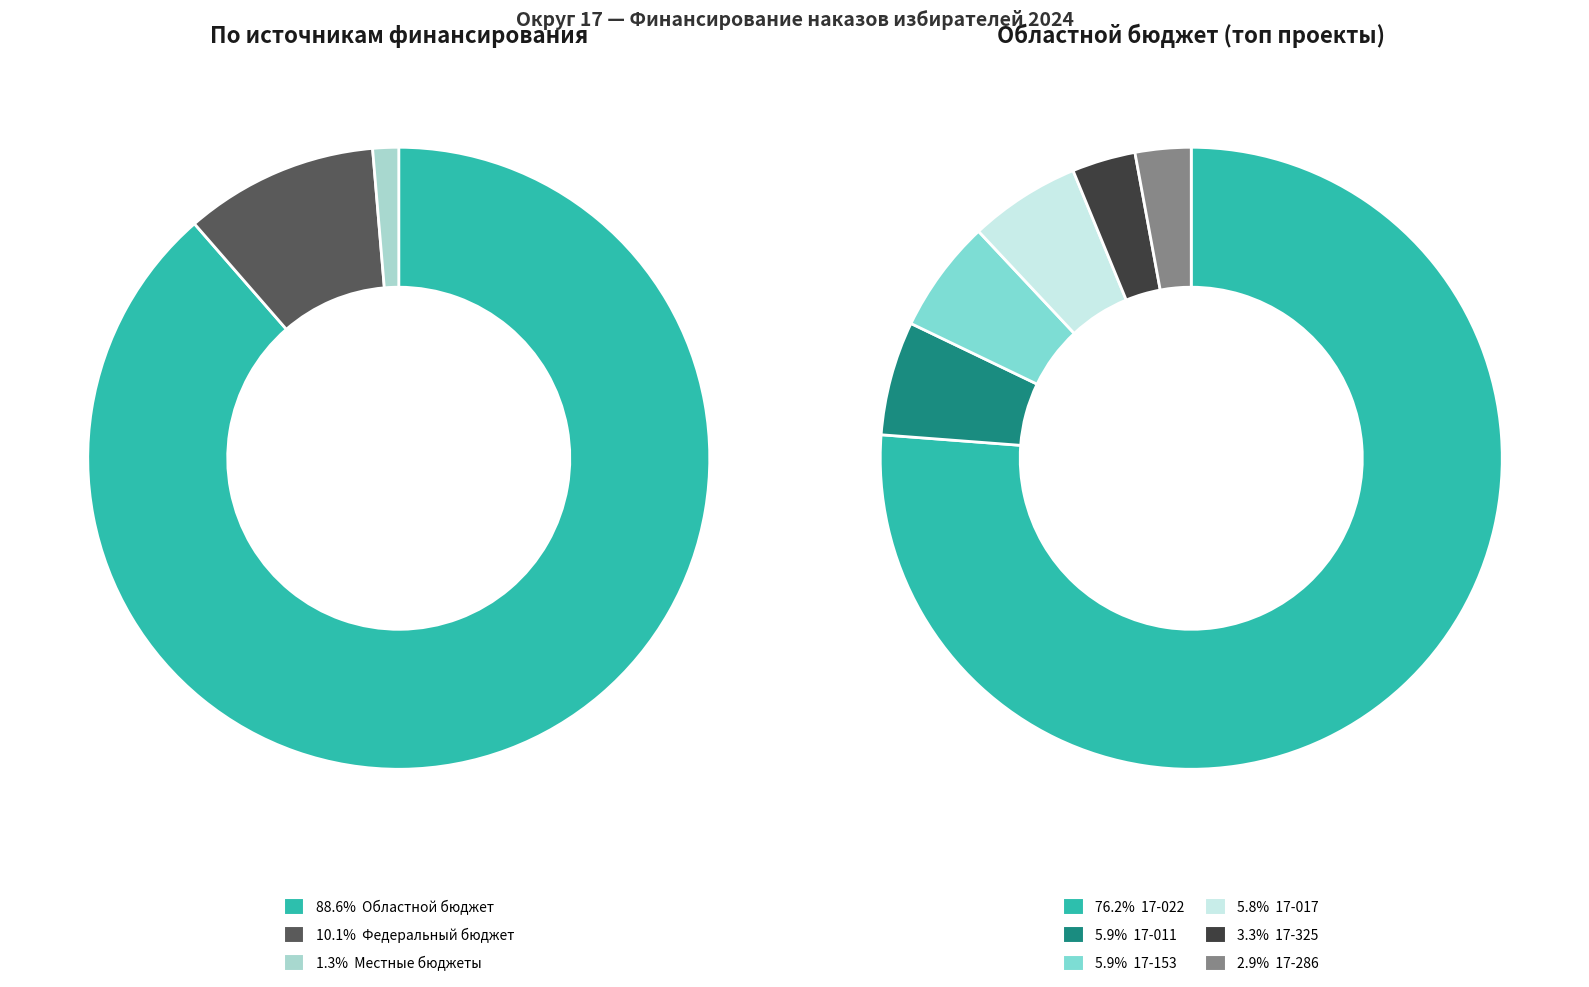

Is there a majority slice in this chart?

Yes